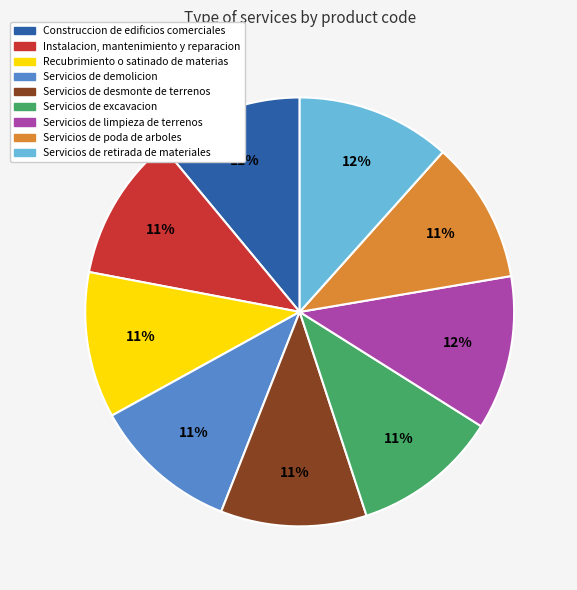

To the nearest percent, what is the difference between the Servicios de poda de arboles and Servicios de limpieza de terrenos slice percentages?

1%